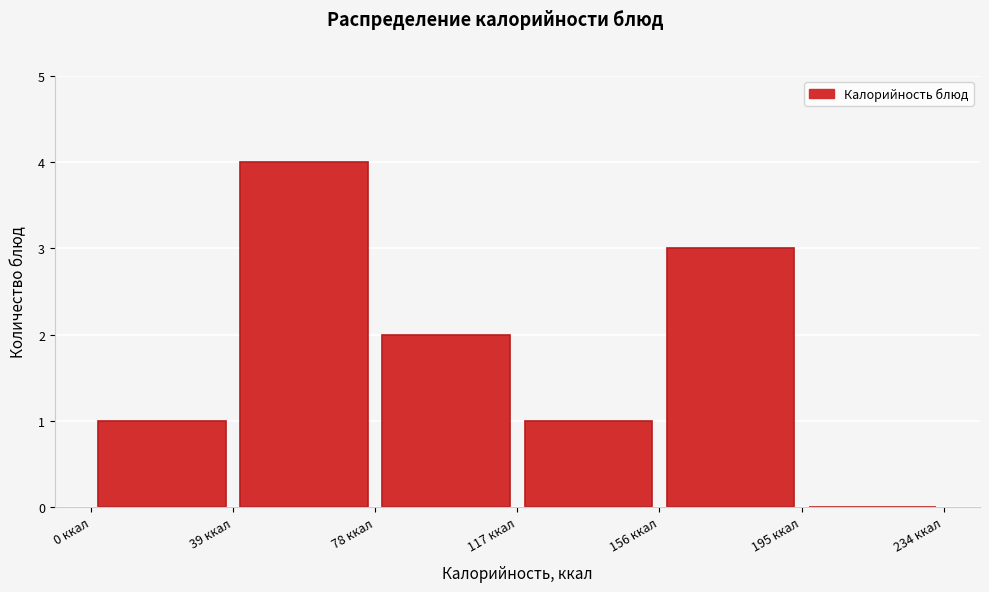

What is the height of the bar covering 0 to 39 on the x-axis? Neither the bar edges nor the heights are printed on the chart, so give them approximately, as read against the axes.

1